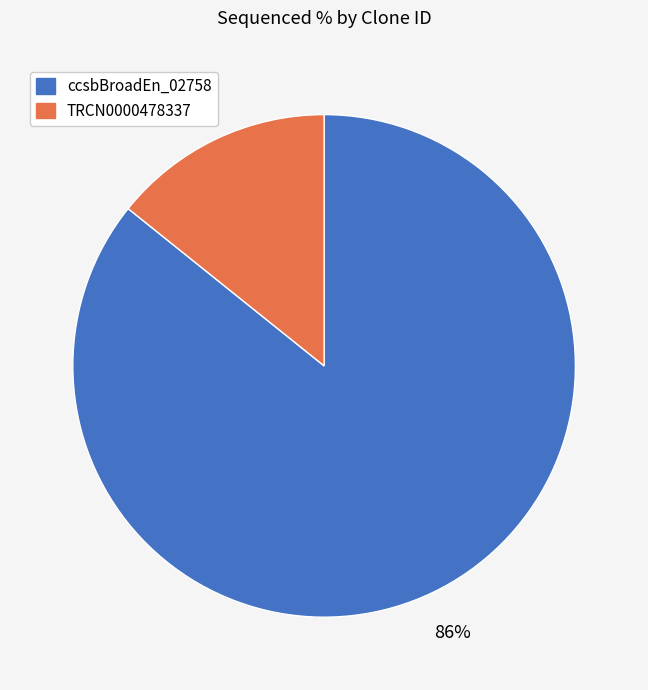

To the nearest percent, what is the difference between the largest and smallest slice percentages?

72%